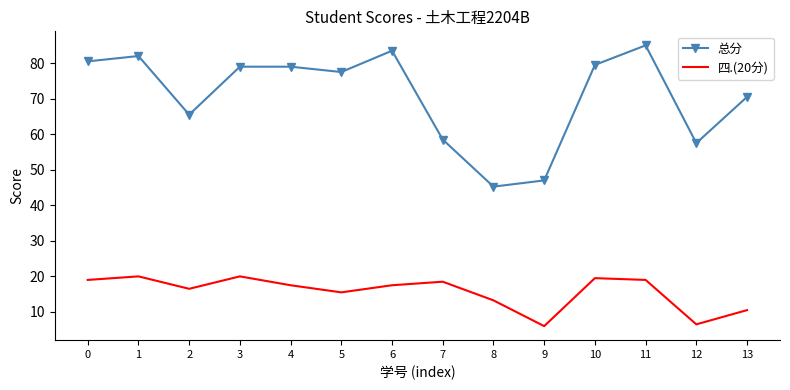

Is it true that 四.(20分) equals 4.8 at 10?

False